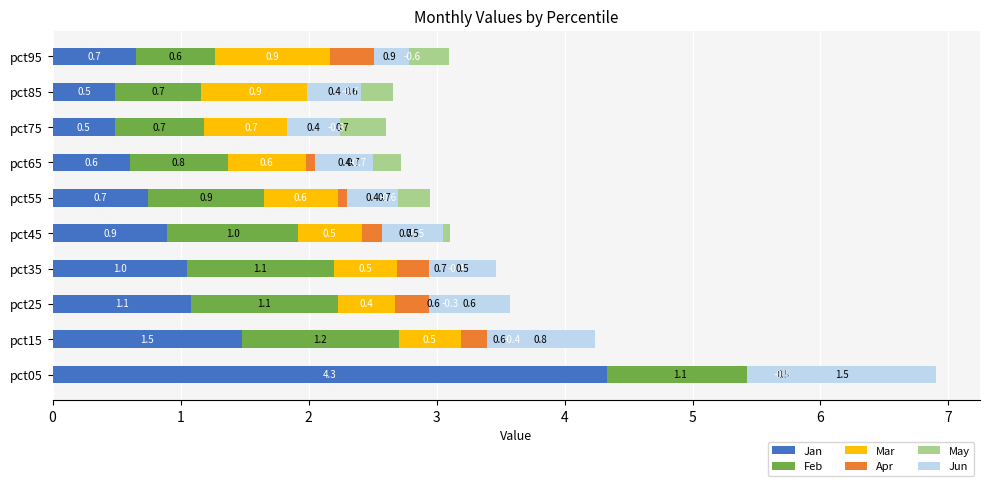

Which series has the largest total across all categories?

Jan